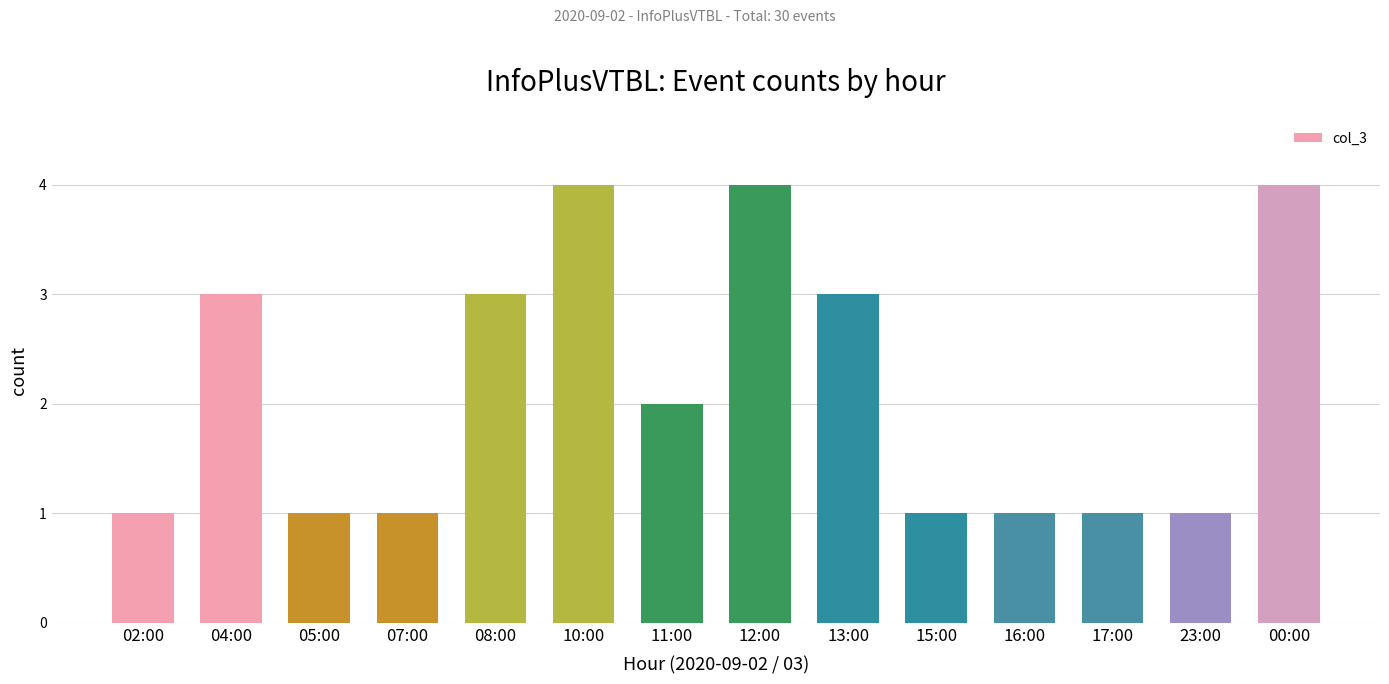

How many bars are there in total?

14